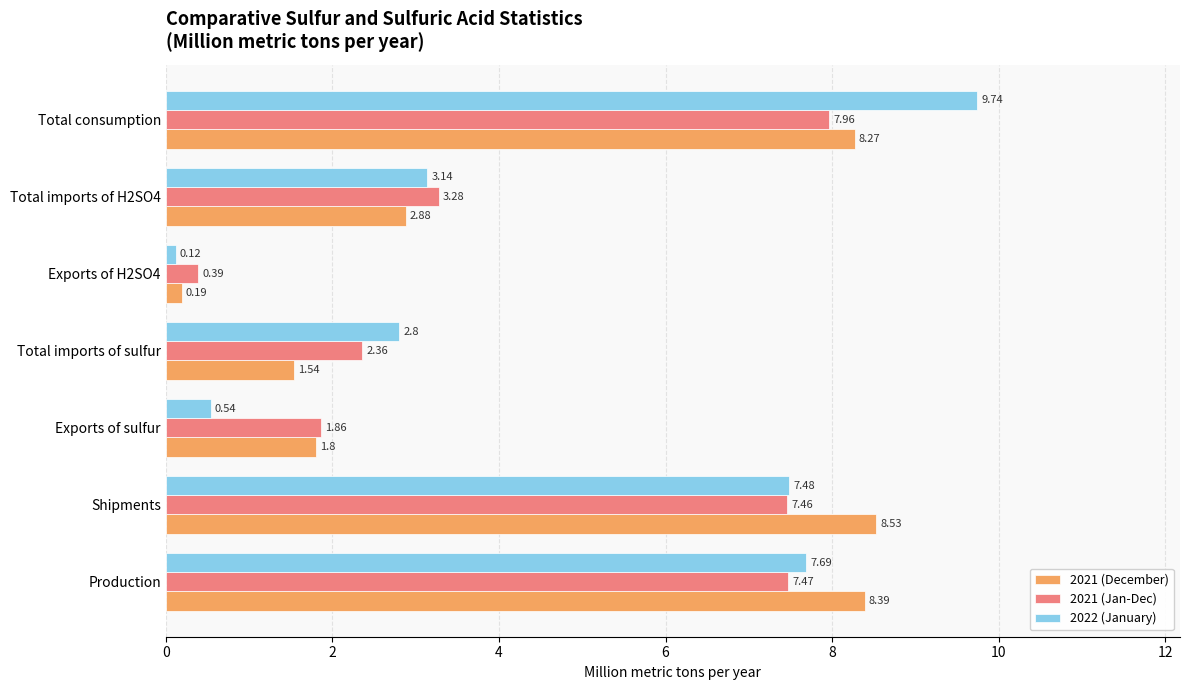

What are all the series names shown in the legend?

2021 (December), 2021 (Jan-Dec), 2022 (January)